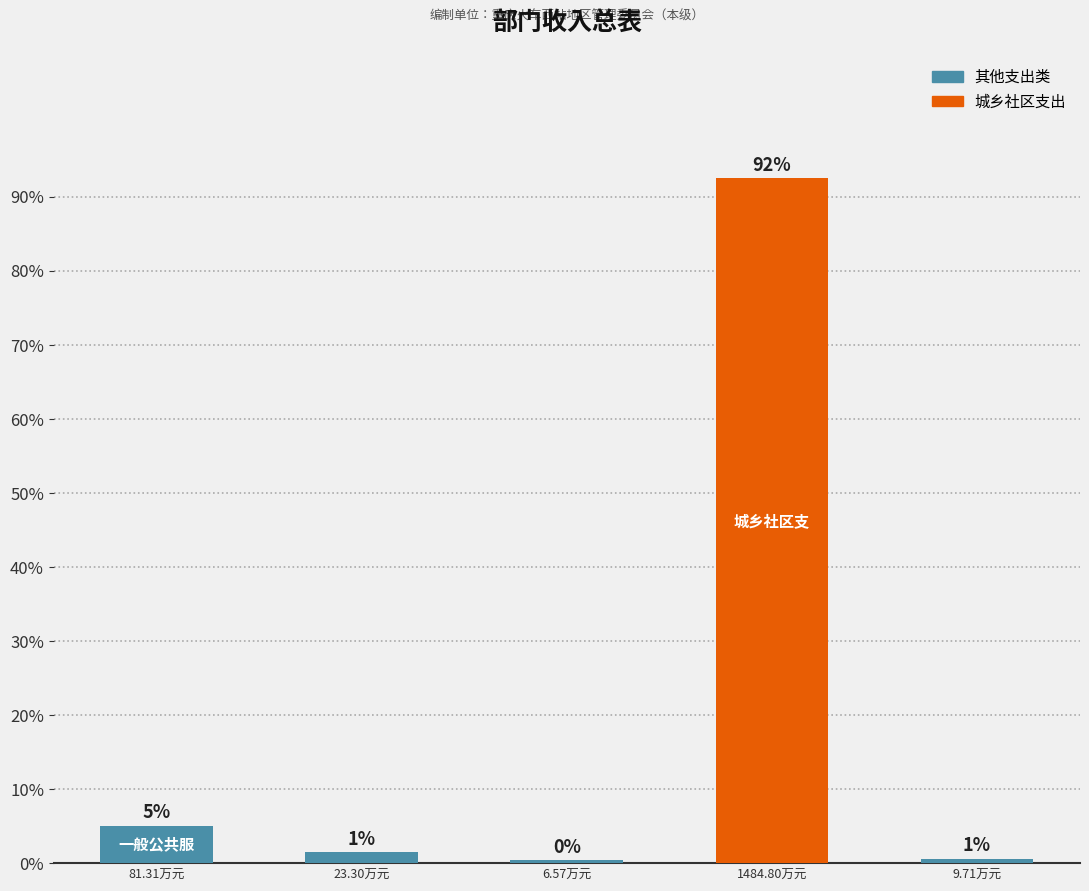

The value at 23.30万元 is 0.0. True or false?

False